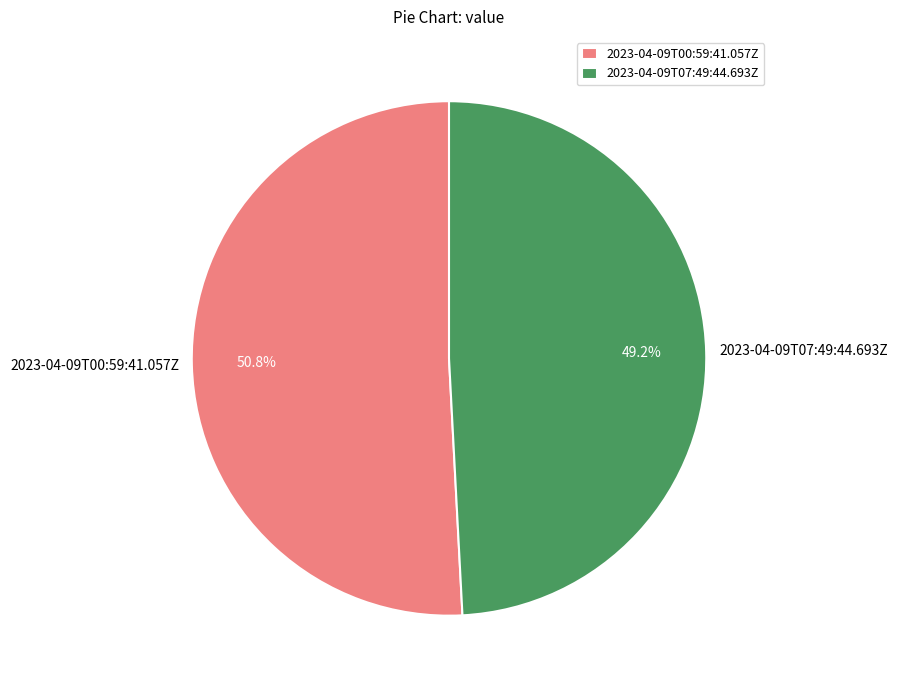

Is 2023-04-09T07:49:44.693Z the majority of the pie?

No